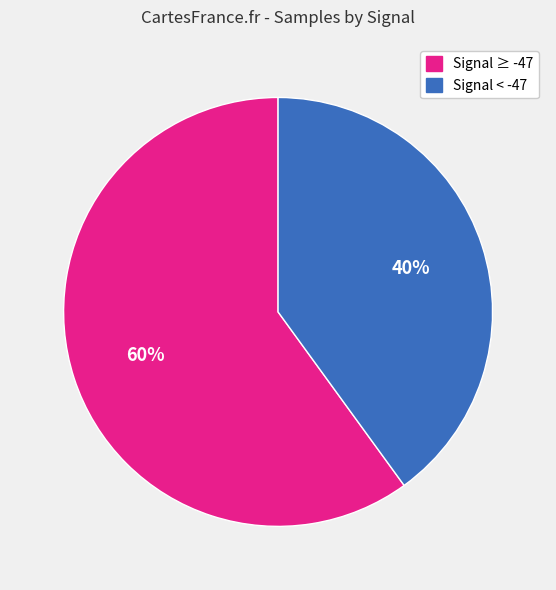

Is there any slice that represents more than half of the pie?

Yes